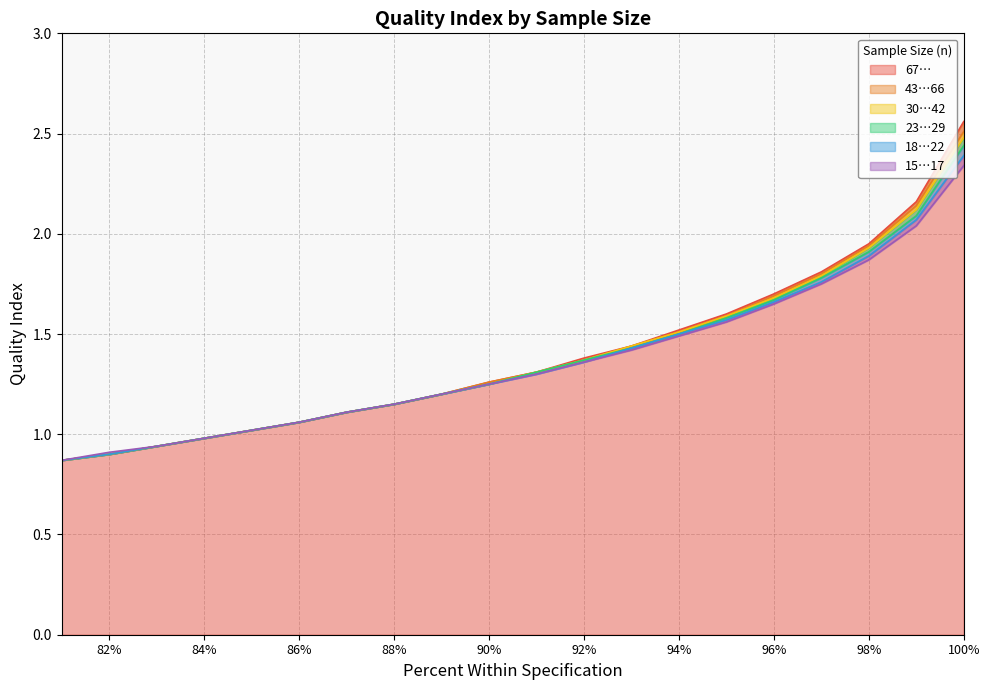

What is the difference between the 15…17 values at 82 and 94?

0.6